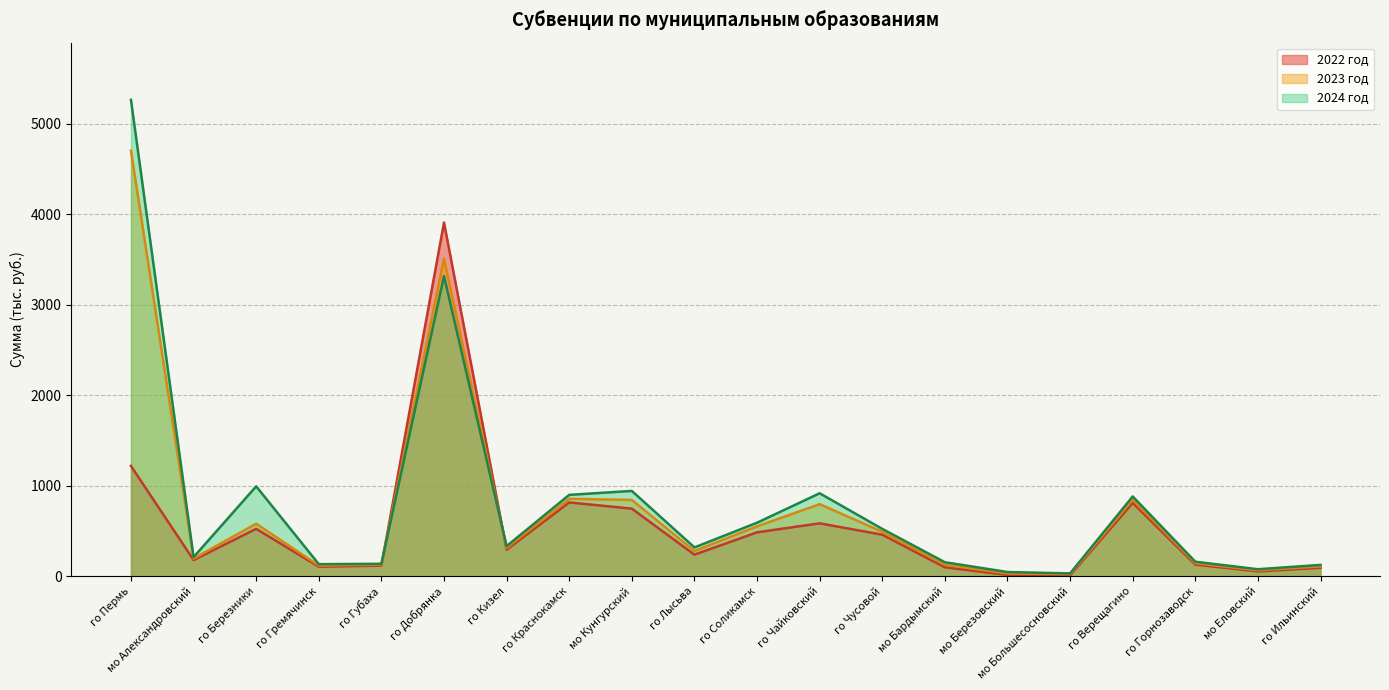

Which category has the lowest value across all series?

мо Большесосновский